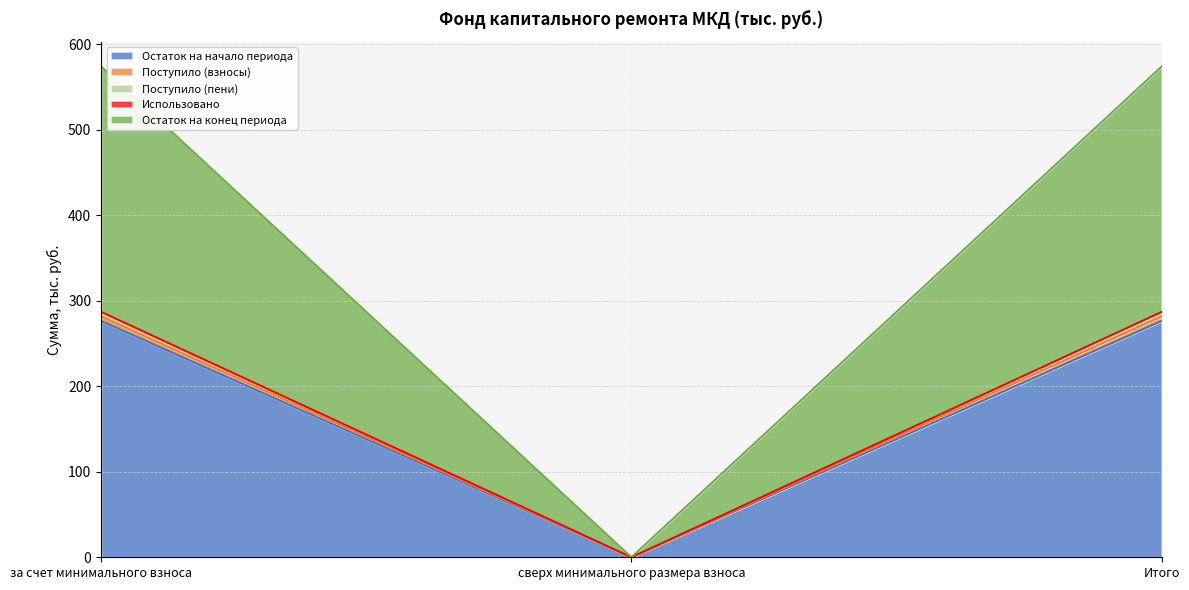

What is the highest value of the Остаток на начало периода series?

276.4